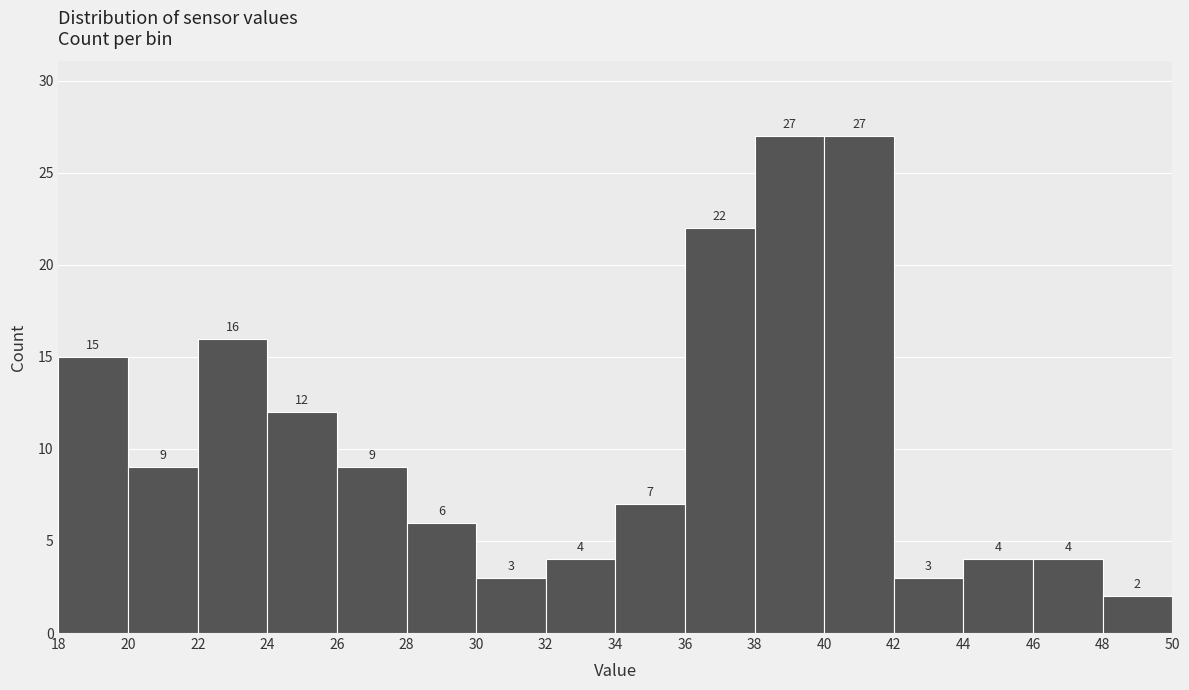

Reading left to right, transcribe this chart: for each bar, give the range it covers on the x-axis and its height.

18 to 20: 15
20 to 22: 9
22 to 24: 16
24 to 26: 12
26 to 28: 9
28 to 30: 6
30 to 32: 3
32 to 34: 4
34 to 36: 7
36 to 38: 22
38 to 40: 27
40 to 42: 27
42 to 44: 3
44 to 46: 4
46 to 48: 4
48 to 50: 2